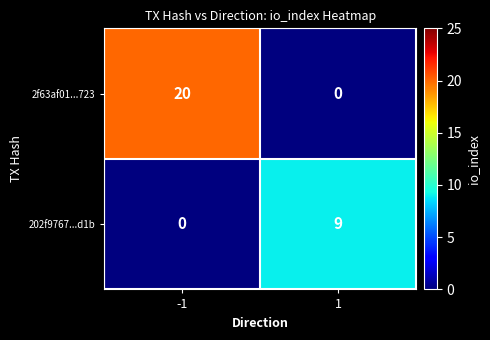

Is it true that 202f9767...d1b equals 6 at 1?

False